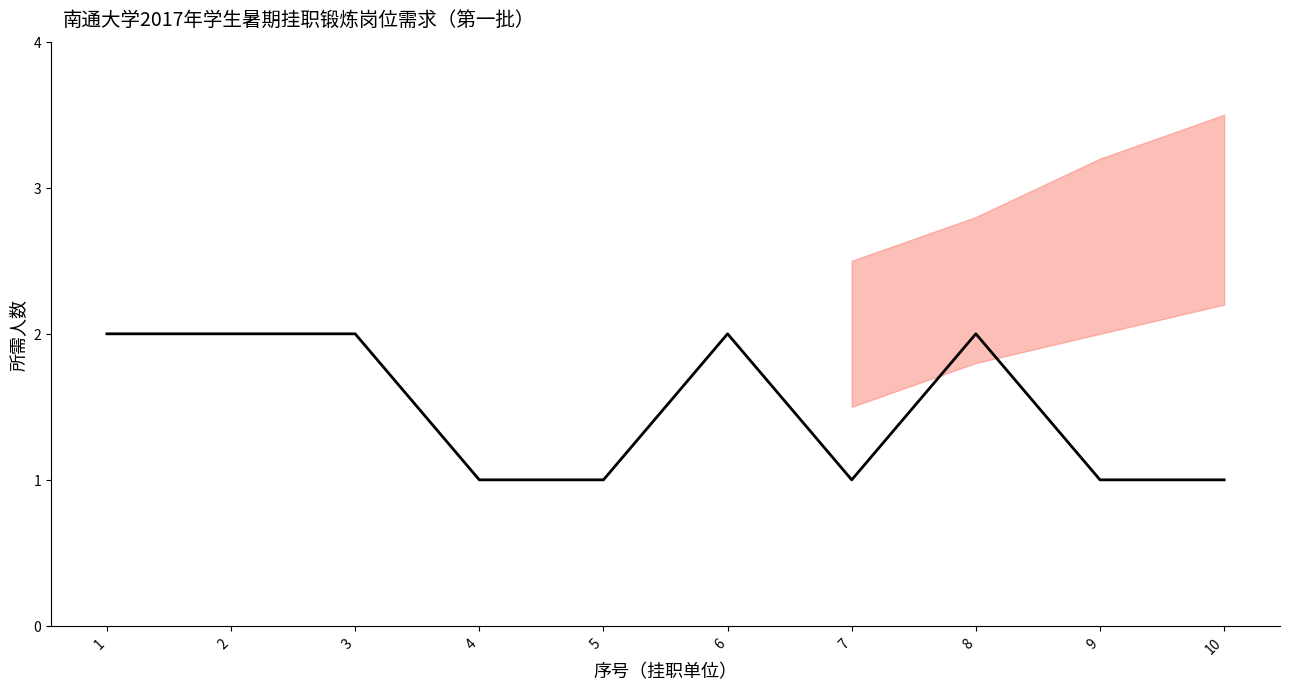

What is the difference between the maximum and minimum values?

1